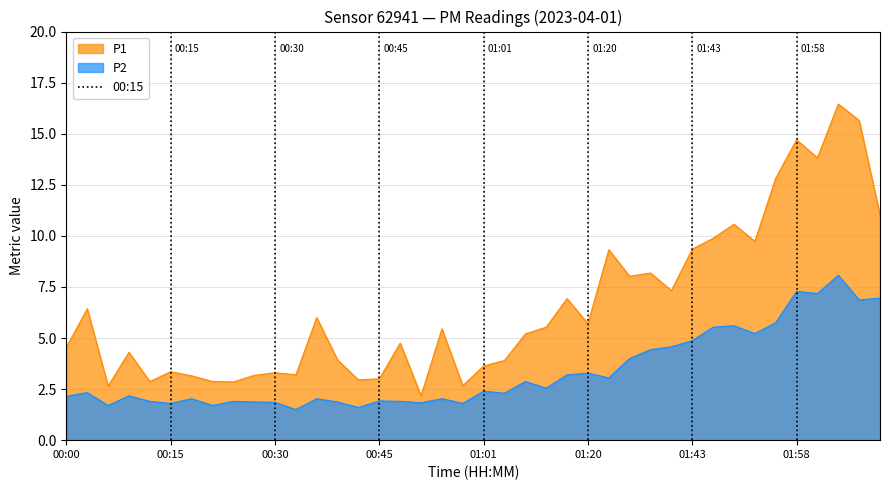

What is the difference between the values at 00:15 and 00:00?

1